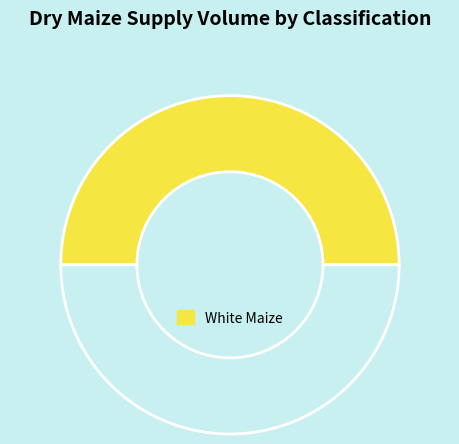

Count the number of slices in the pie.

2